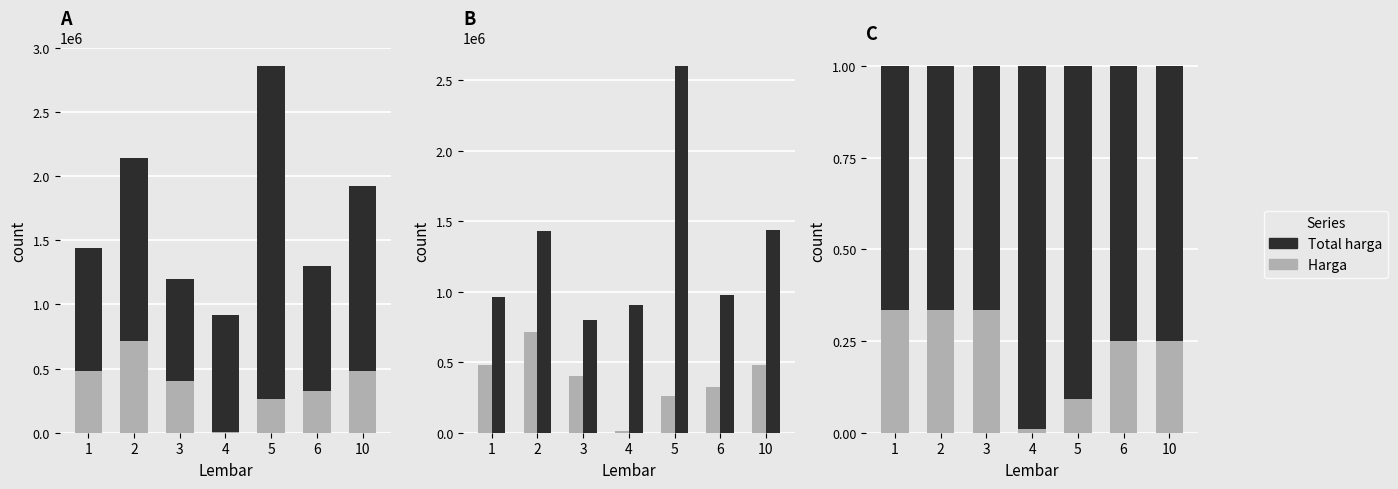

At how many categories does at least one series exceed 0?

7